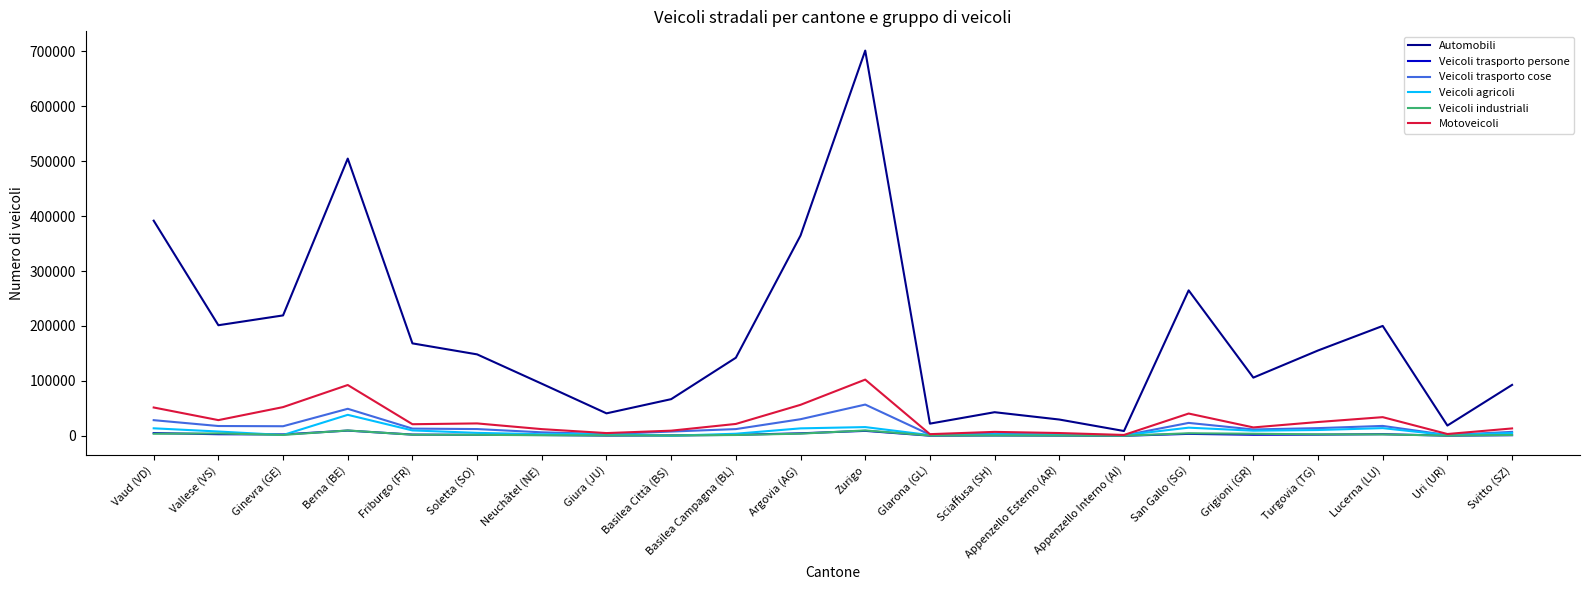

Which series changed the most between Argovia (AG) and Appenzello Interno (AI)?

Automobili